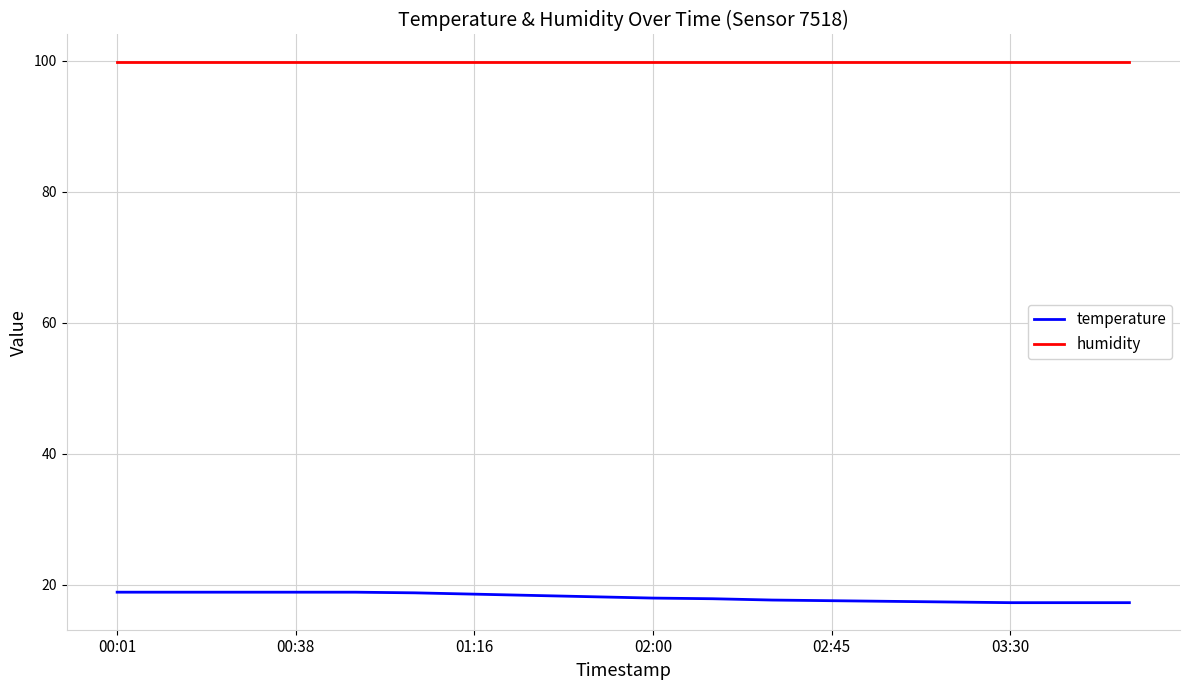

Which series has the largest total across all categories?

humidity